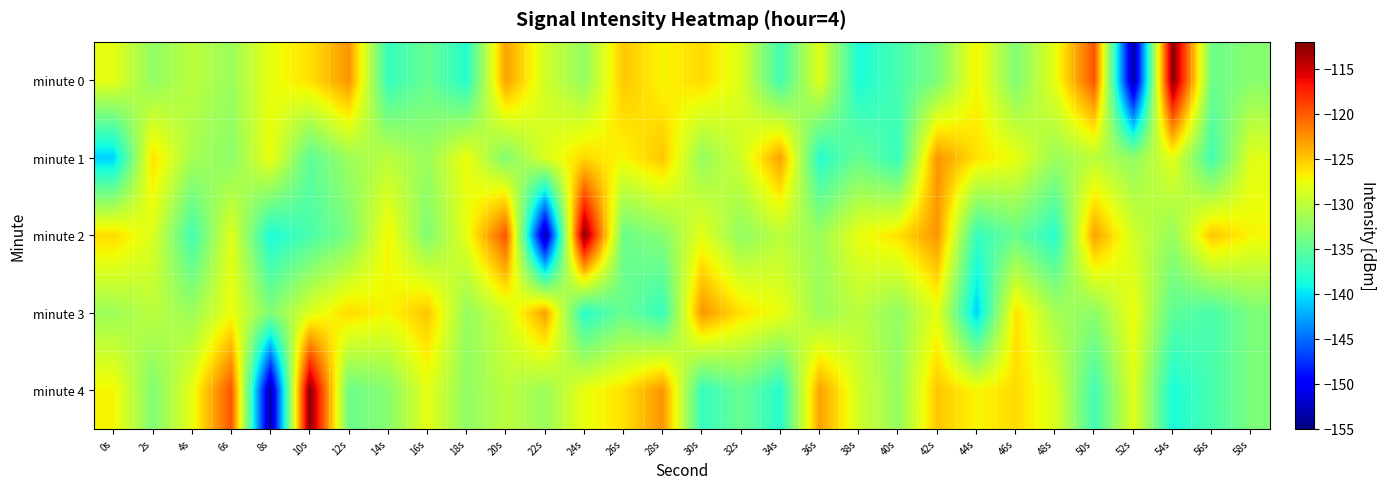

At 20s, list the series in order from largest to smallest.

minute 2, minute 0, minute 3, minute 4, minute 1